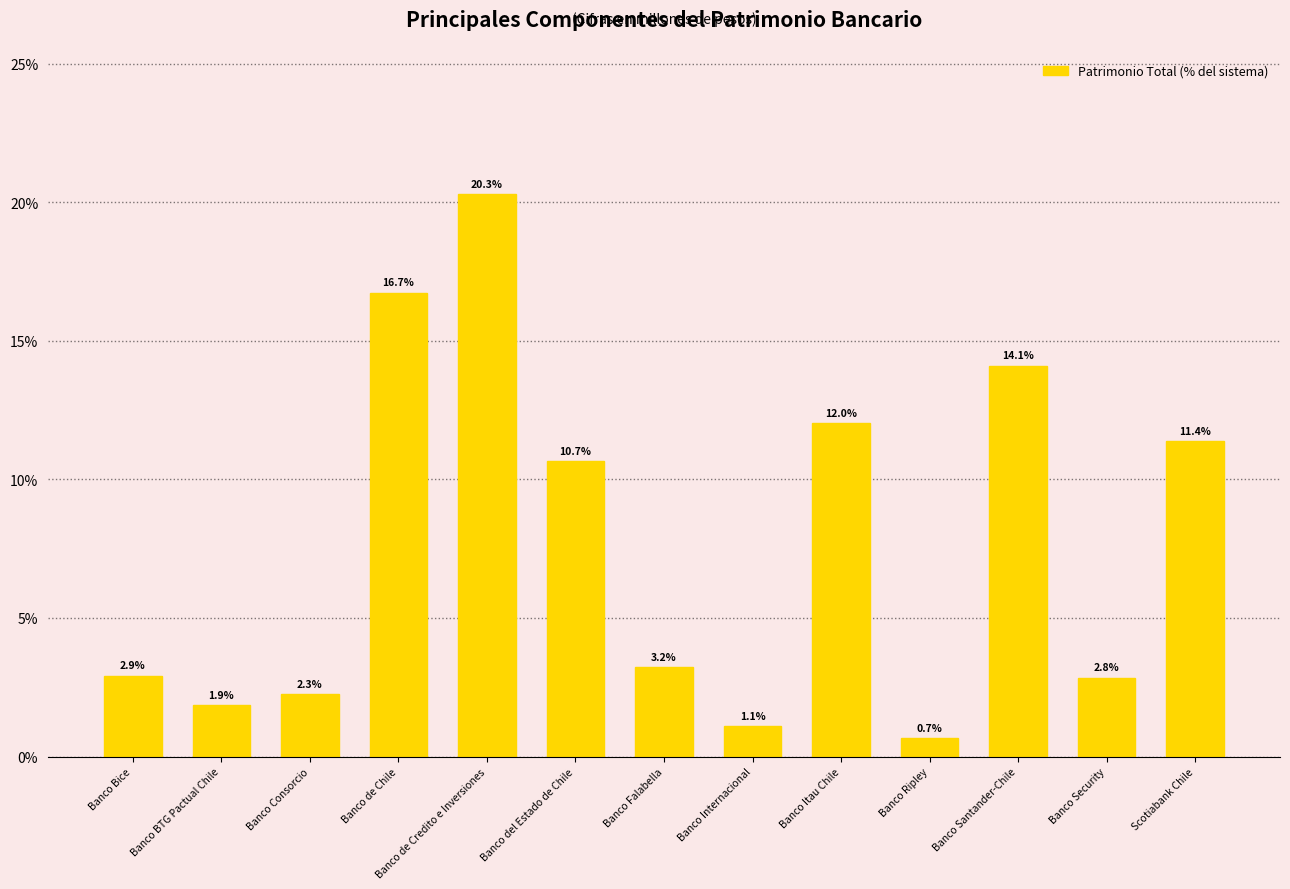

How many data points does each series have?

13